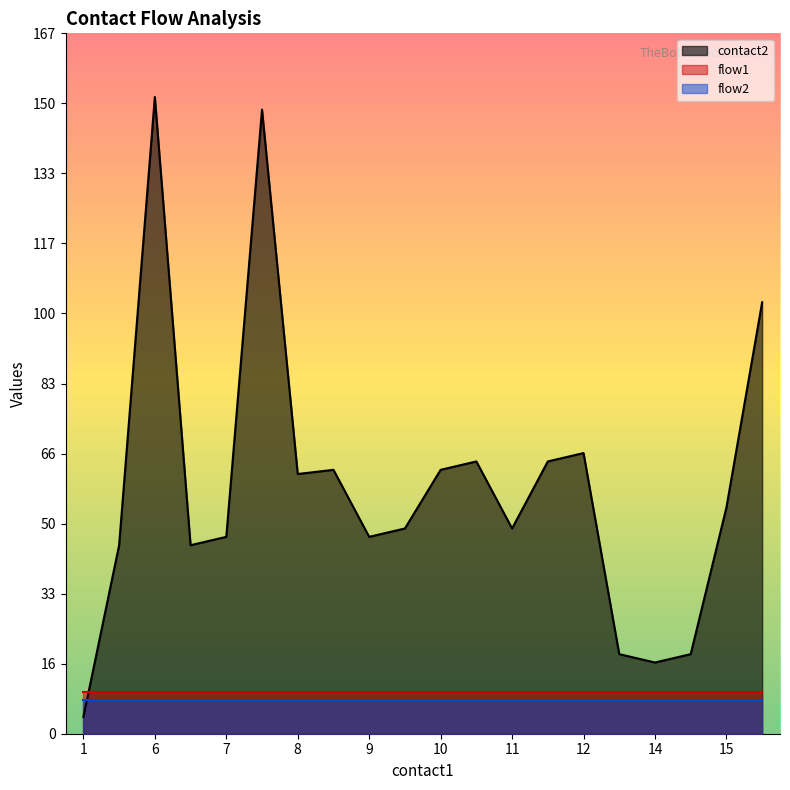

How many data points does each series have?

20